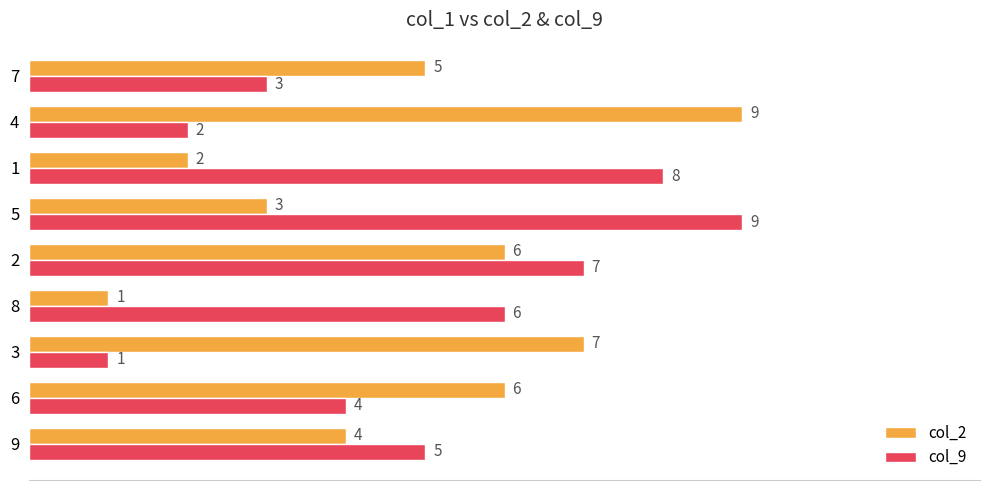

Which series changed the most between 9 and 1?

col_9